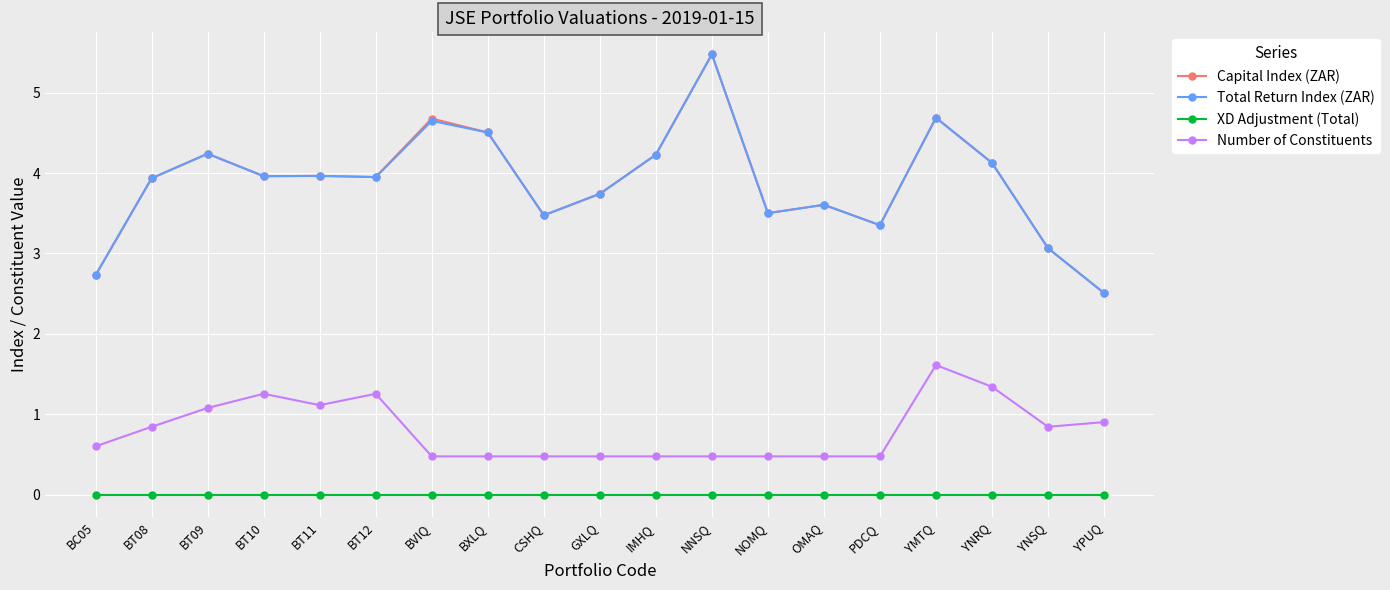

Is it true that Total Return Index (ZAR) equals 3.9 at BT08?

True